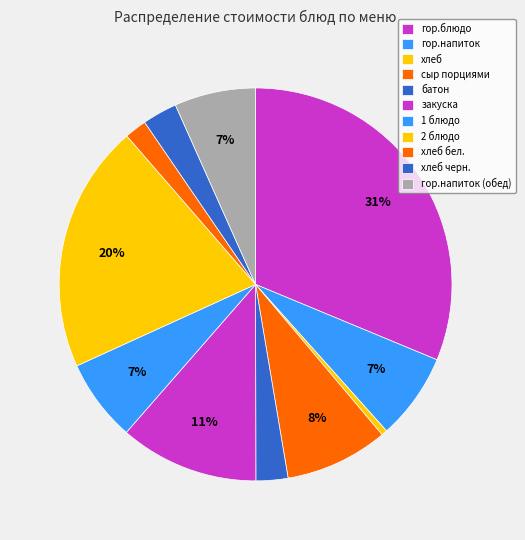

Count the number of slices in the pie.

11